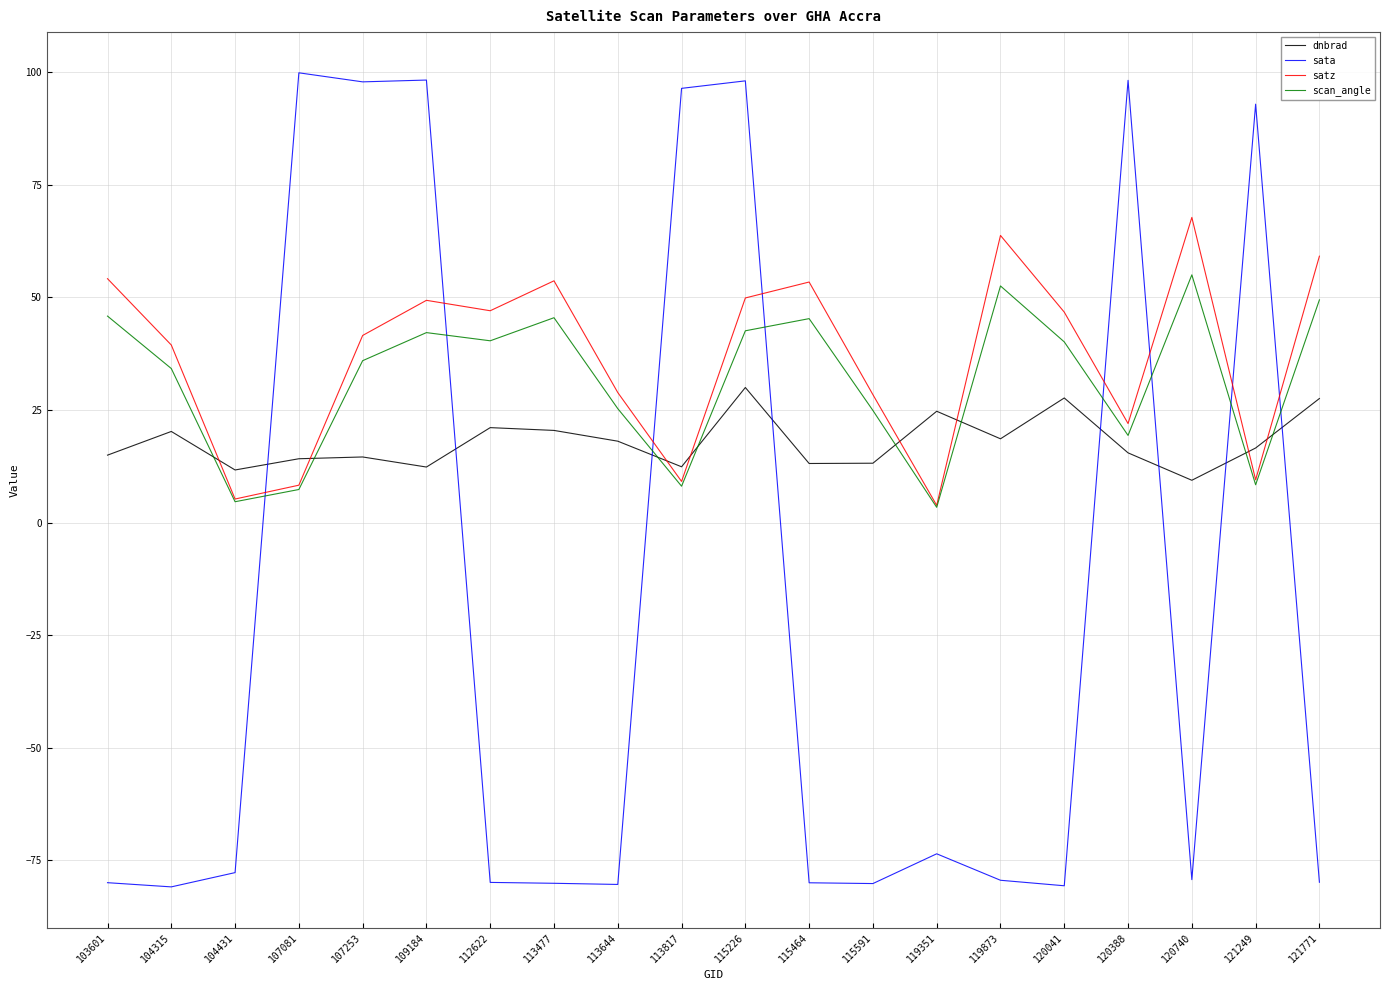

Is it true that scan_angle equals 7.3 at 107081?

True